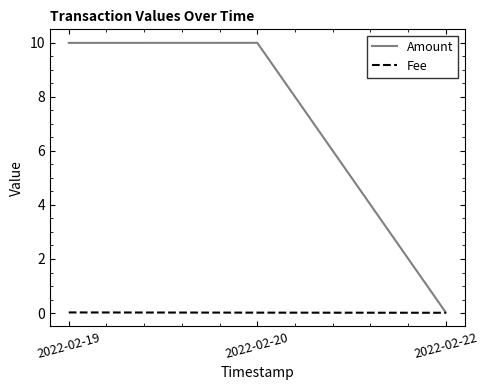

How many lines are shown in the chart?

2